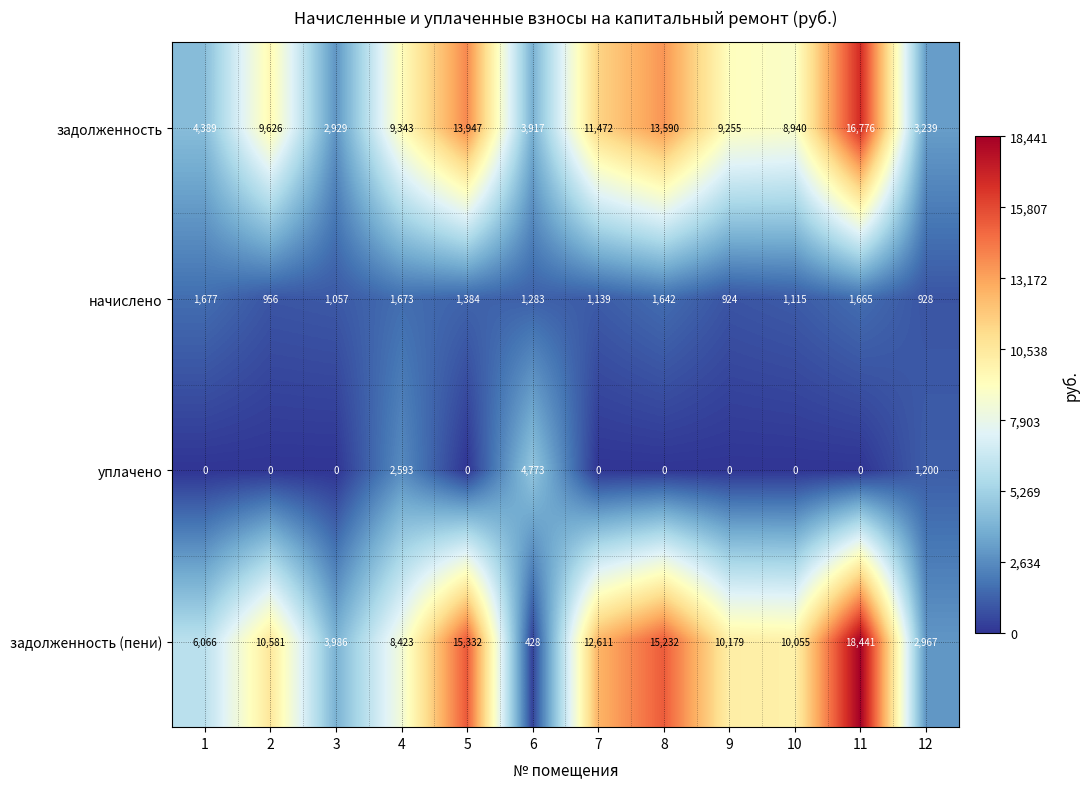

What is the sum of the задолженность (пени) values at 4 and 6?

8851